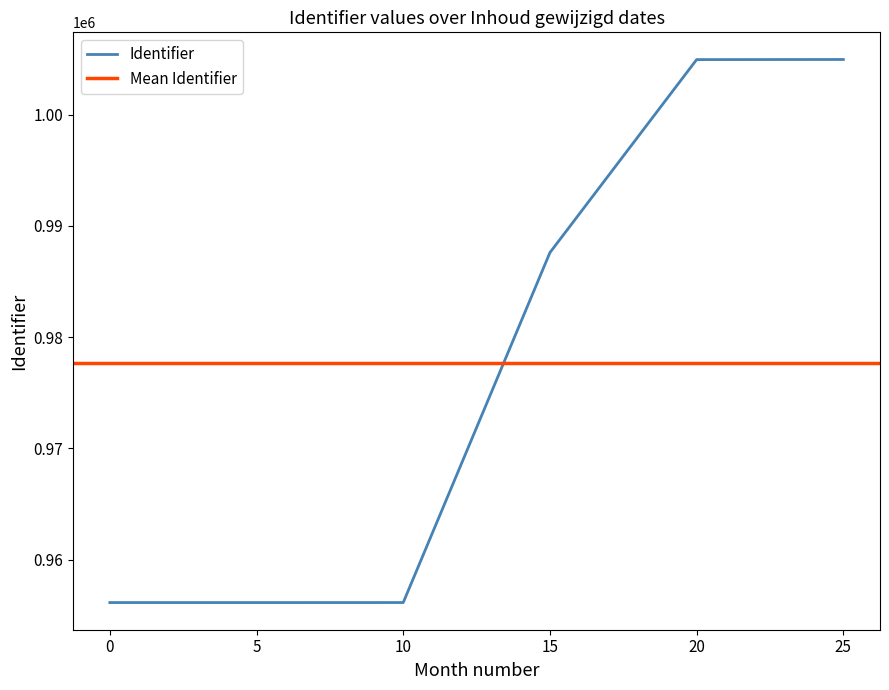

True or false: the data has more than 2 interior local peaks.

False